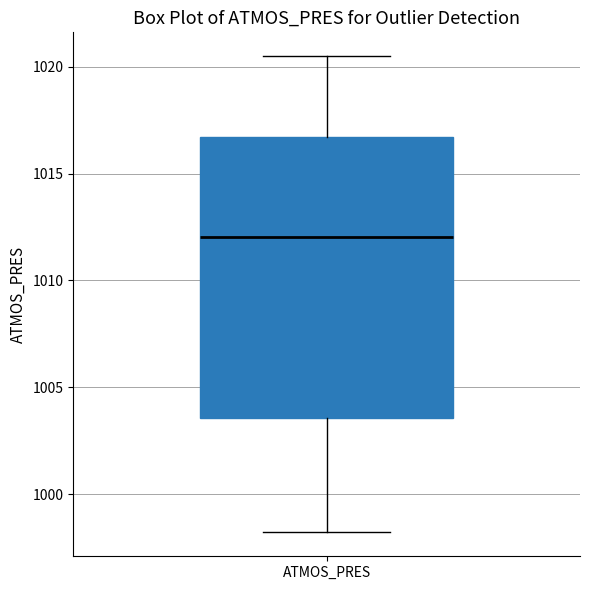

Read this box plot against the y-axis: the position of the median line, the range covered by the box, and the ends of both whiskers. The values are not printed on the chart, so give them approximately, as read against the axis.

median 1012.0, box 1003.5 to 1016.5, whiskers 998.0 to 1020.5